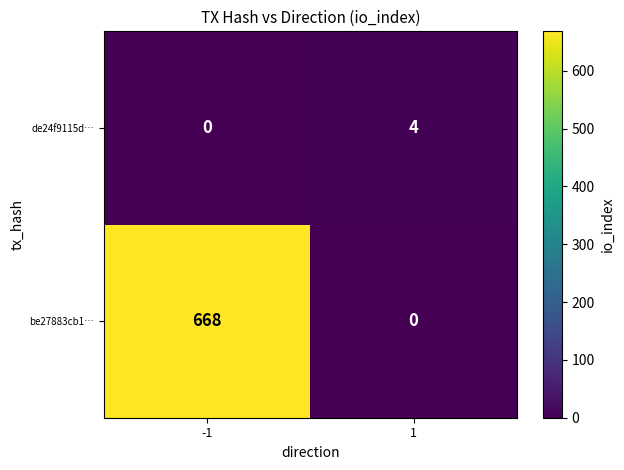

Is the value of de24f9115d… at 1 greater than the value of be27883cb1… at -1?

No